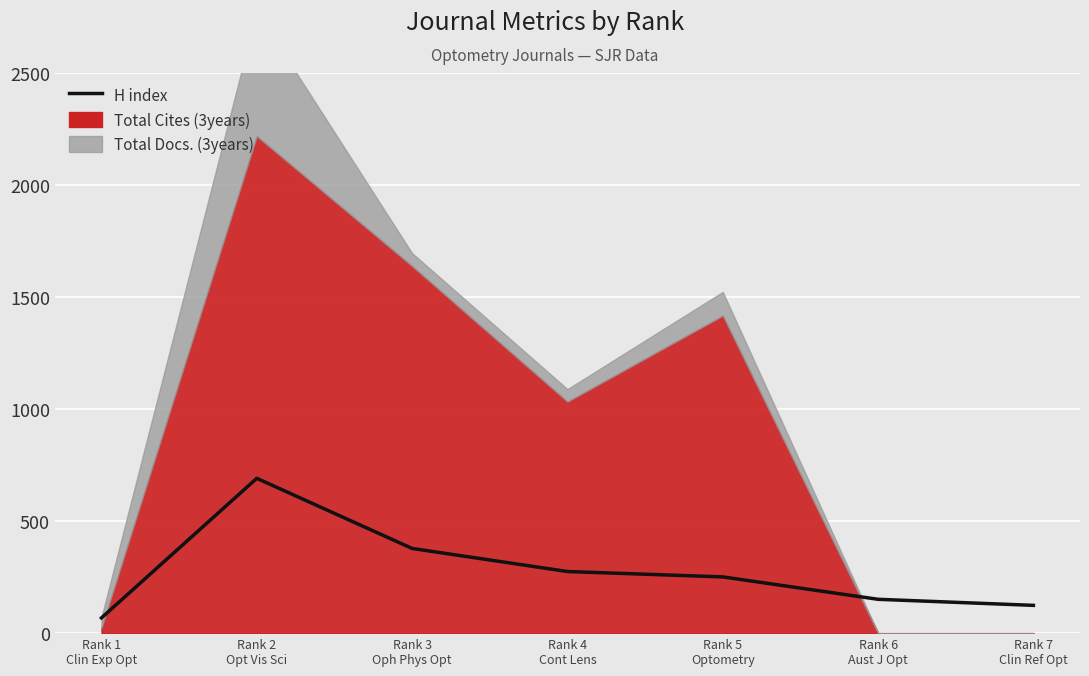

Does the chart display data point markers on the line(s)?

No